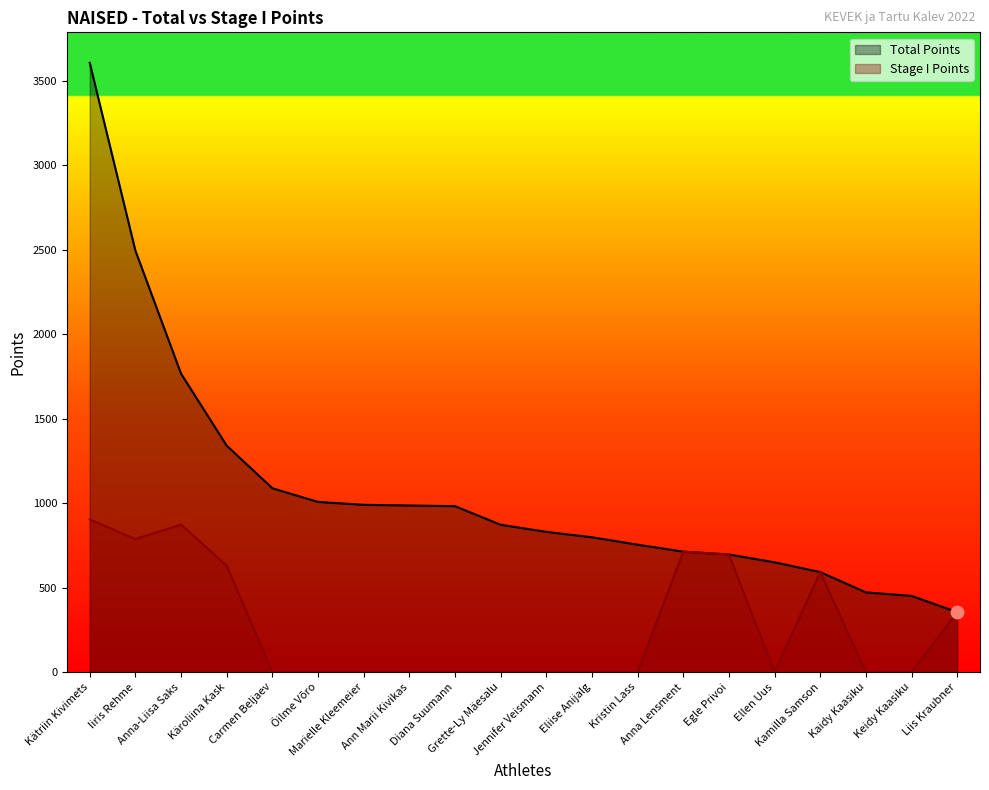

What are all the series names shown in the legend?

Total Points, Stage I Points